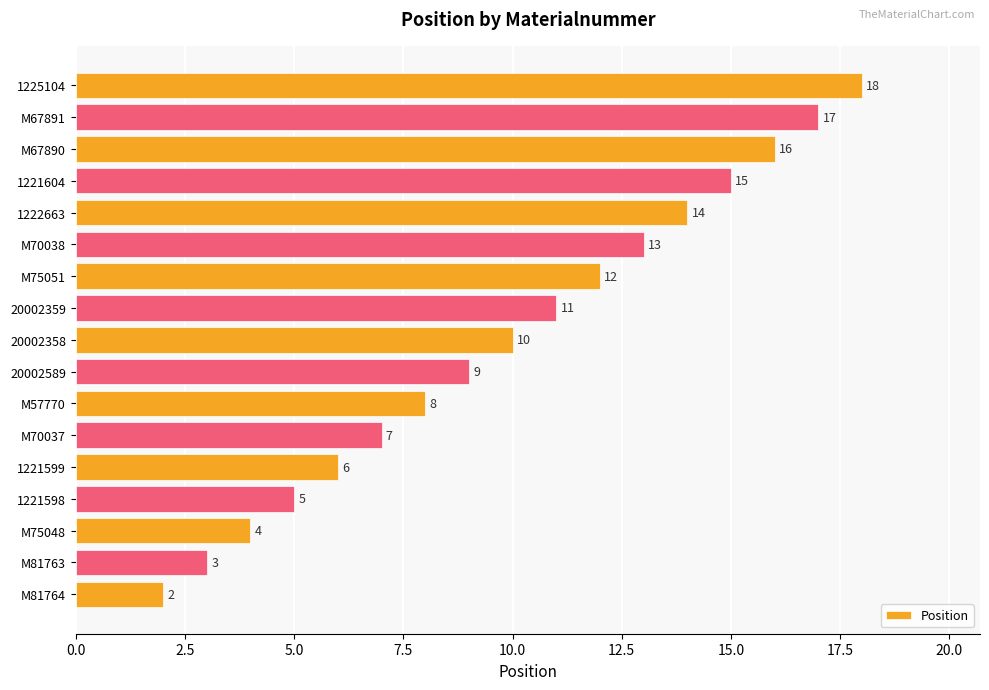

How many data points are less than 10?

8